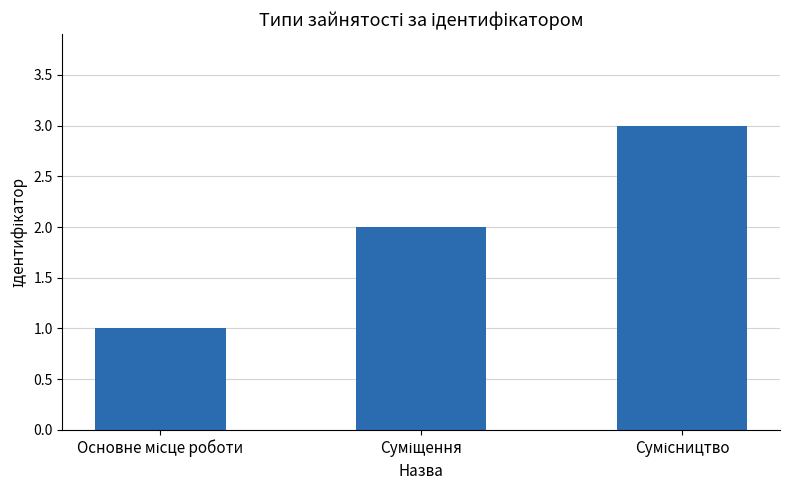

What is the greatest value displayed?

3